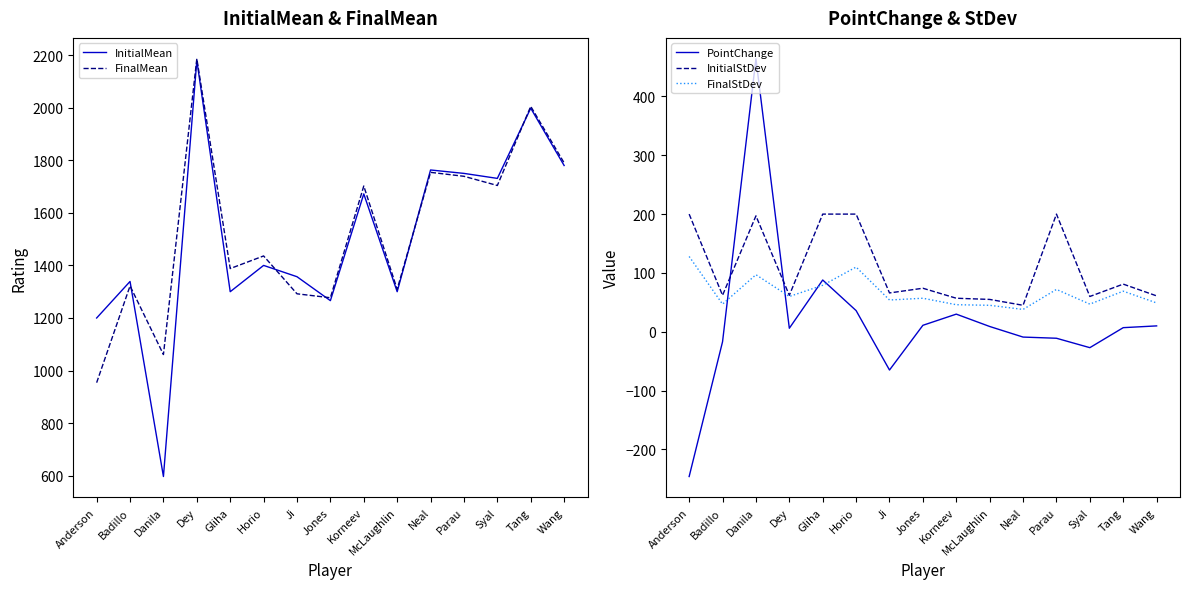

True or false: FinalStDev and InitialStDev intersect in this chart.

False